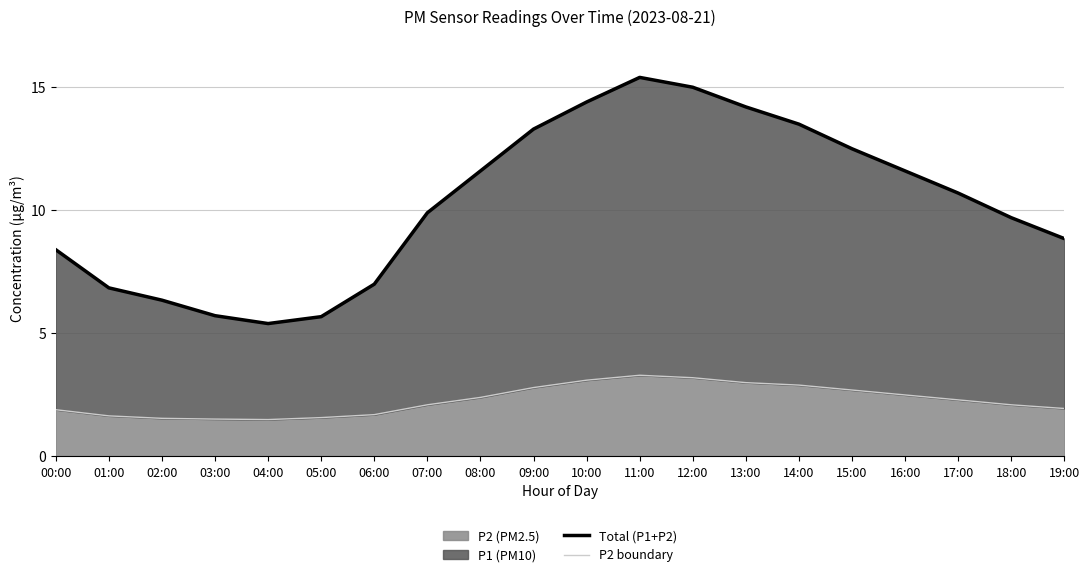

How many lines are shown in the chart?

2